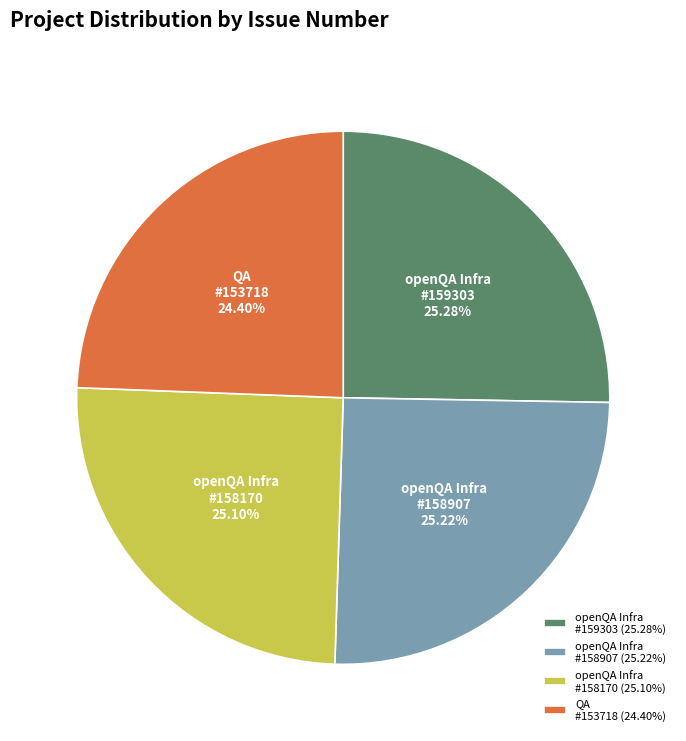

Count the number of slices in the pie.

4